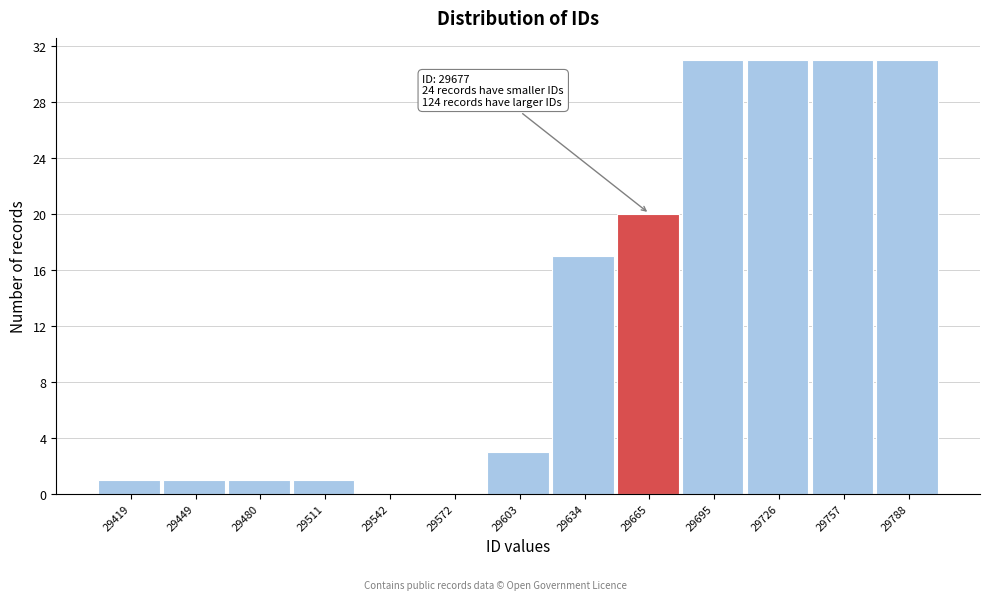

Reading left to right, what are all the values shown in this chart?

29419=1	29449=1	29480=1	29511=1	29542=0	29572=0	29603=3	29634=17	29665=20	29695=31	29726=31	29757=31	29788=31